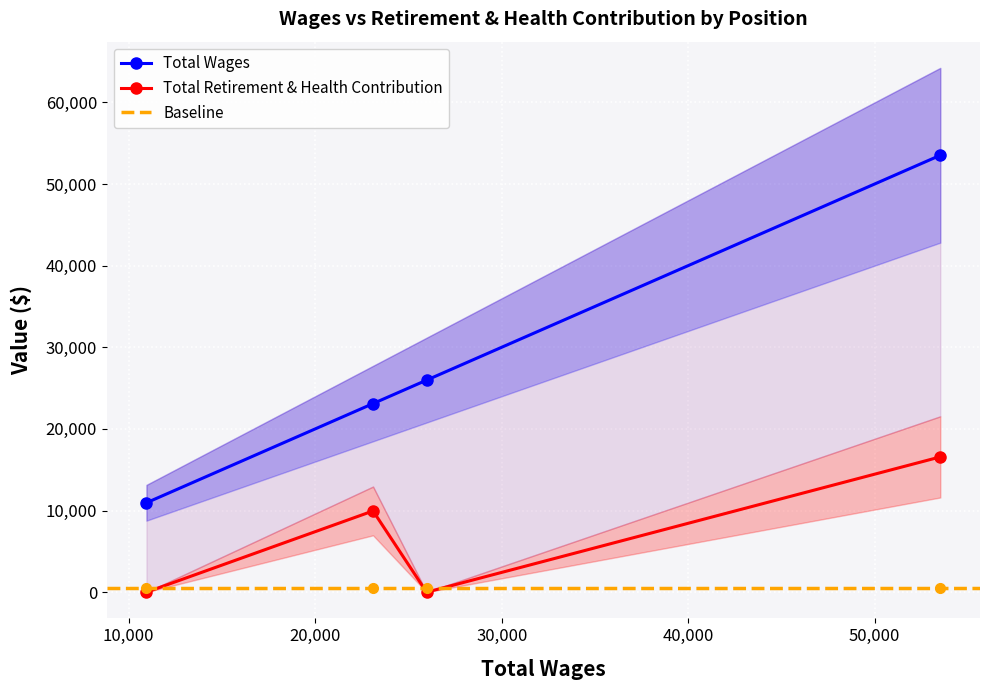

What is the highest value of the Total Wages series?

53518